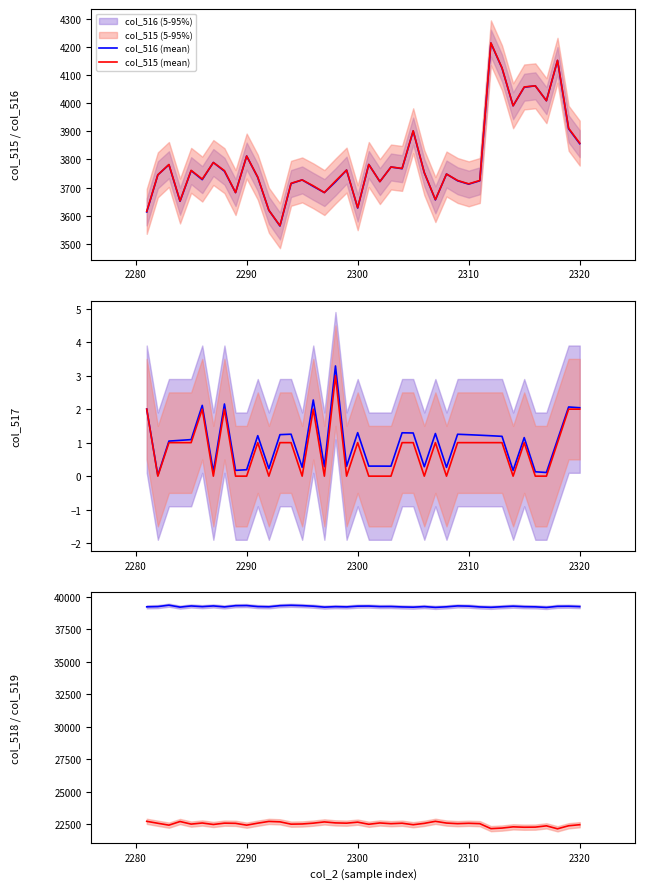

Which series has the largest total across all categories?

col_519 (mean)